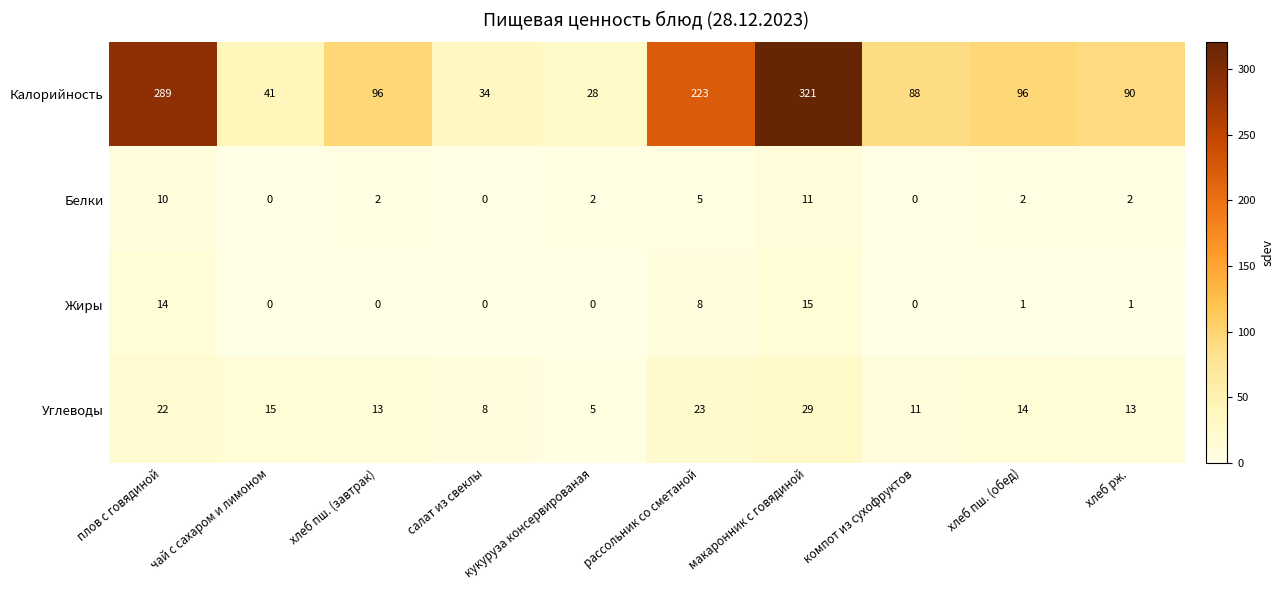

Where is Калорийность nearest to the value 174?

рассольник со сметаной